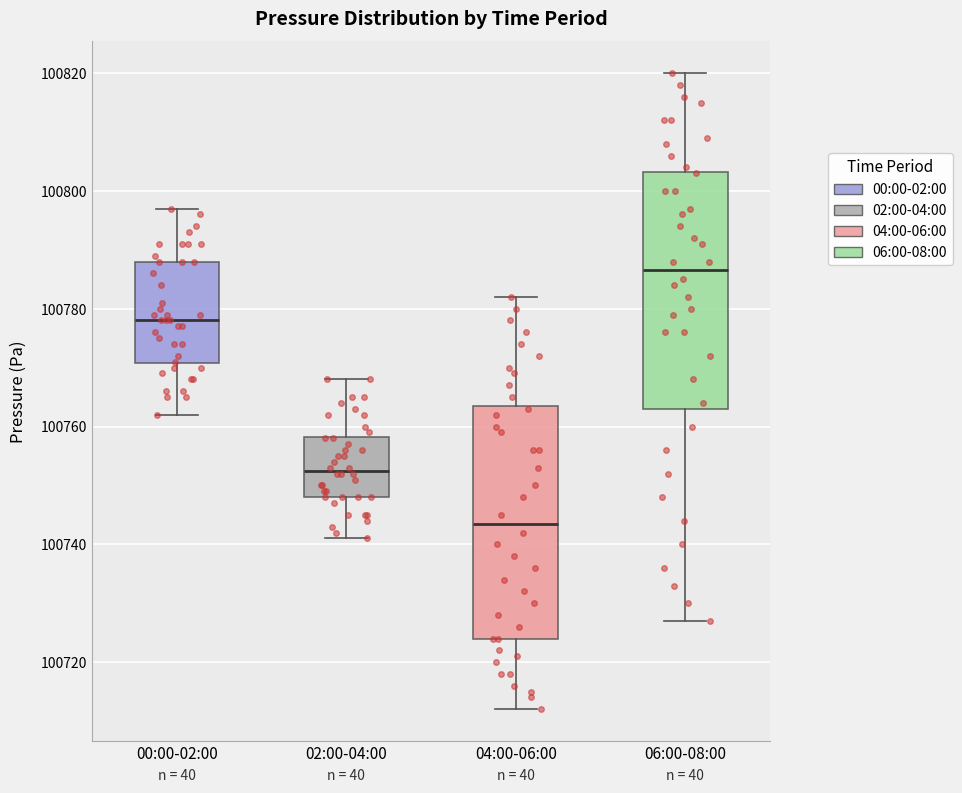

Reading left to right, transcribe this box plot: for each box, give where its median line is, the range the box spans, and where its two whiskers end, as read against the y-axis. The values are not printed on the chart, so give them approximately, as read against the axis.

00:00-02:00: median 100778, box 100770 to 100788, whiskers 100762 to 100798
02:00-04:00: median 100752, box 100748 to 100758, whiskers 100742 to 100768
04:00-06:00: median 100744, box 100724 to 100764, whiskers 100712 to 100782
06:00-08:00: median 100786, box 100764 to 100804, whiskers 100728 to 100820